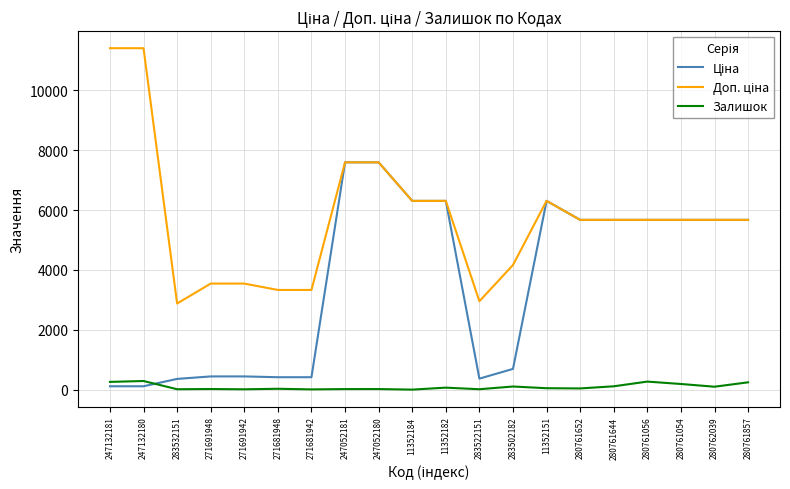

What is the maximum value shown in the chart?

11410.0